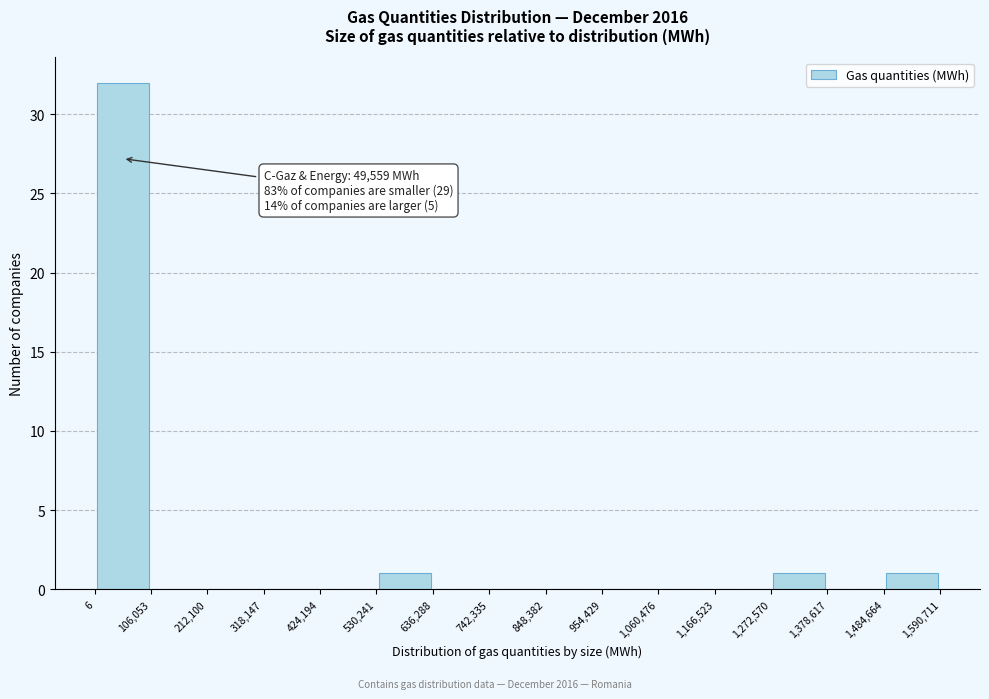

Over which range of the x-axis is the bar tallest?

6 to 106,053